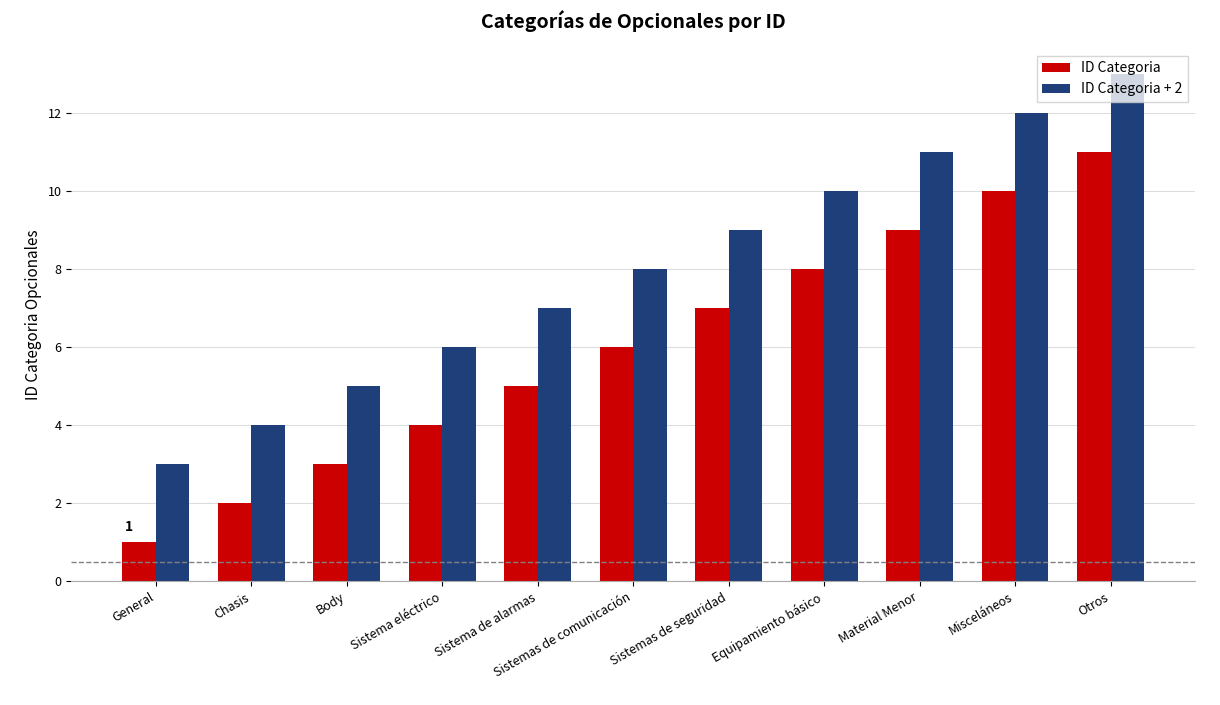

What is the label of the 1st bar from the right?

Otros